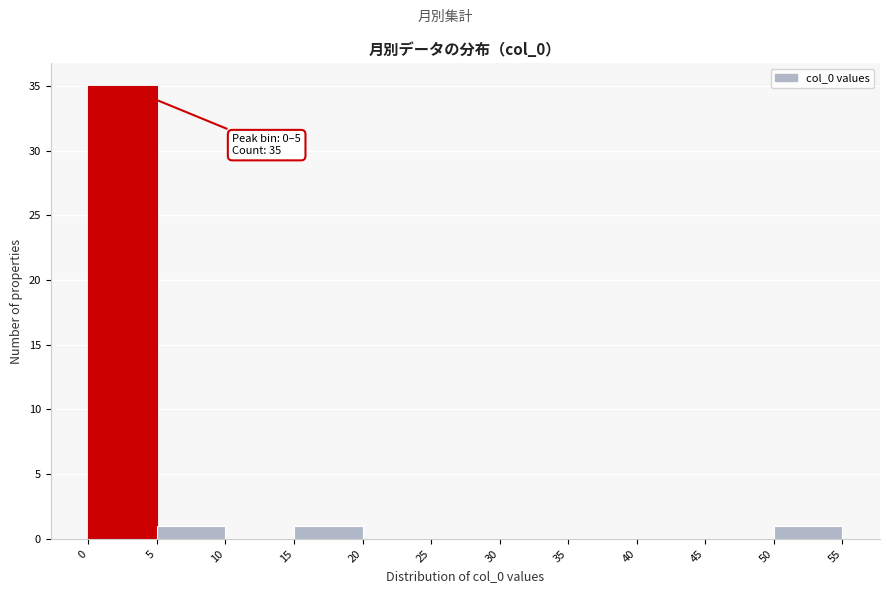

Which range on the x-axis has the tallest bar?

0 to 5